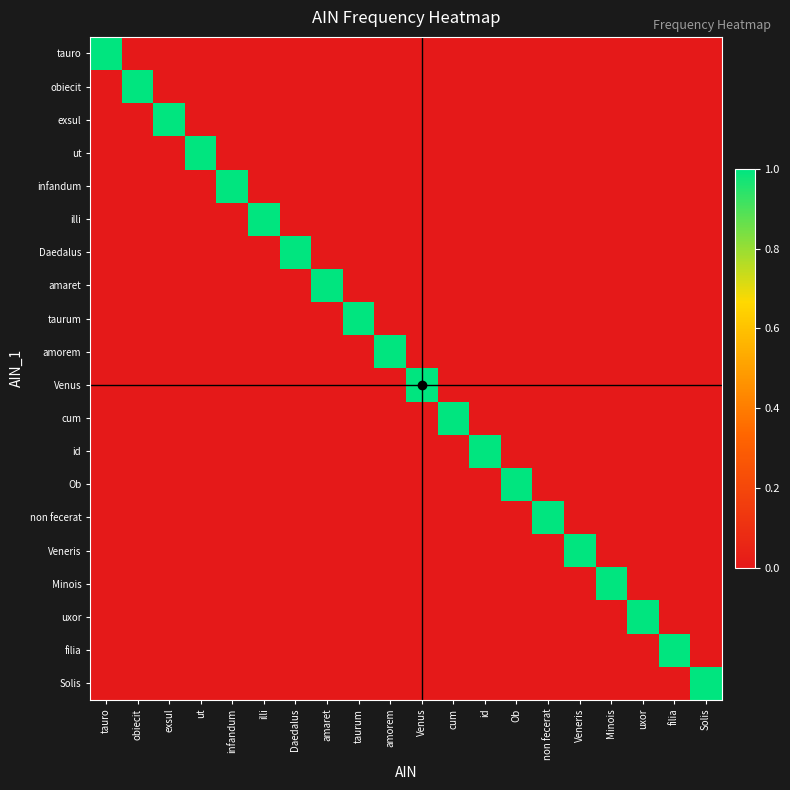

At which category is the sum across all series the highest?

tauro